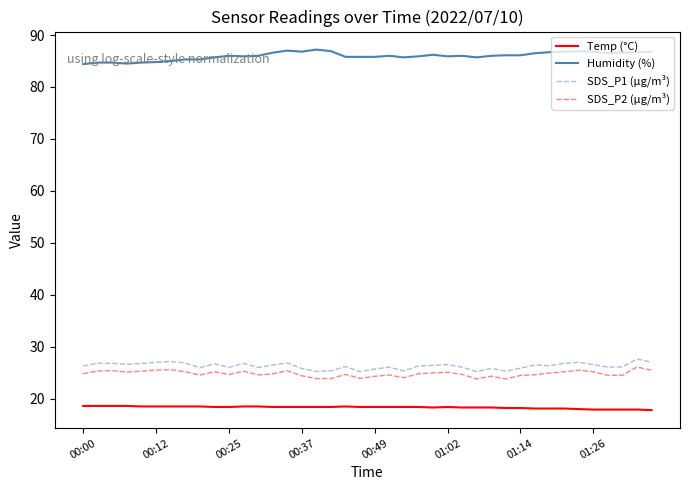

Which series has the largest total across all categories?

Humidity (%)